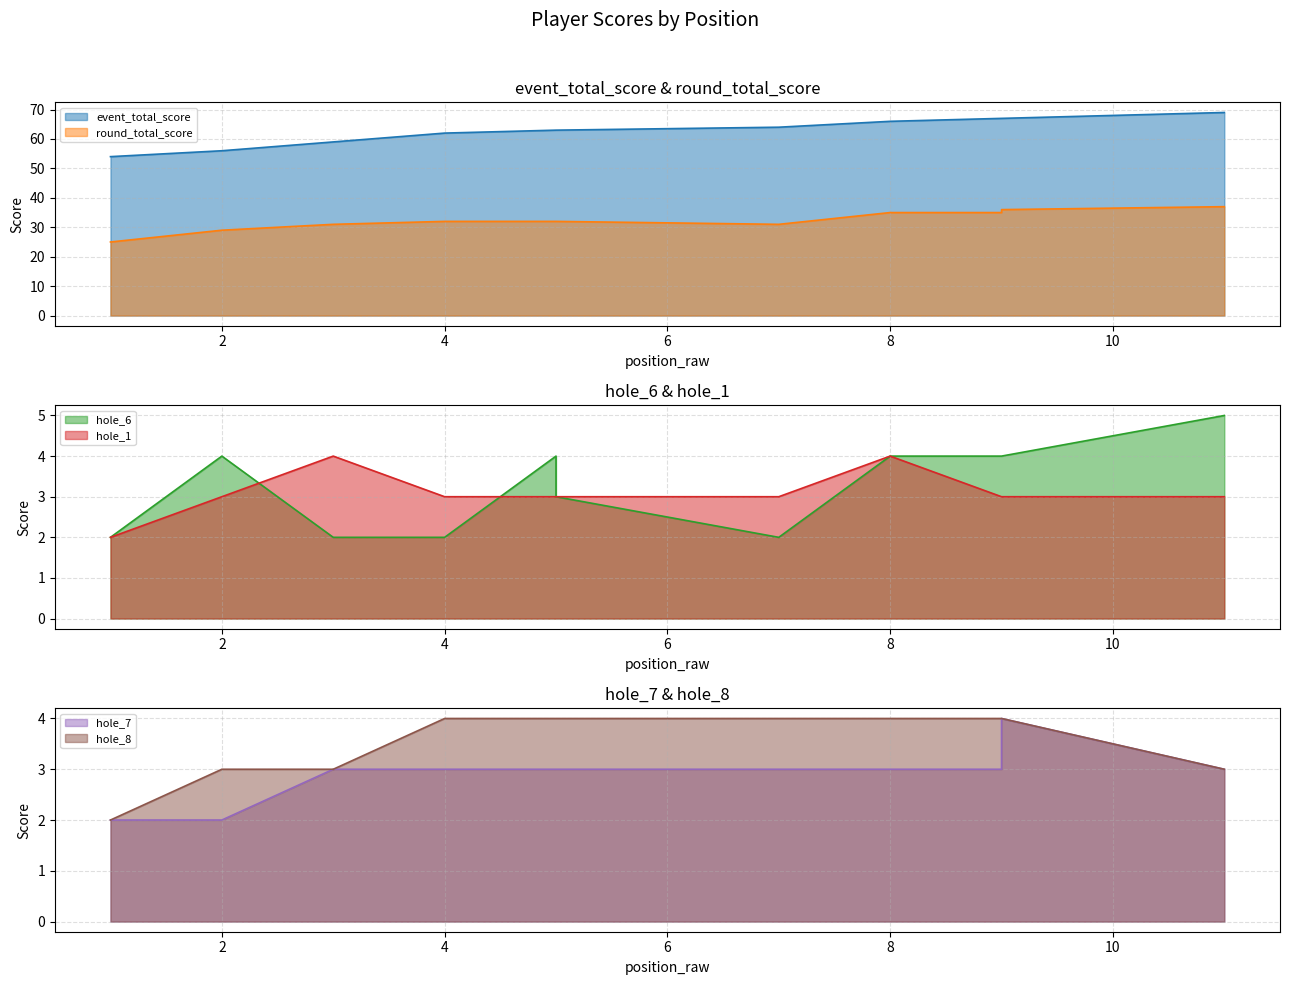

True or false: hole_8 has more than 2 interior local peaks.

False